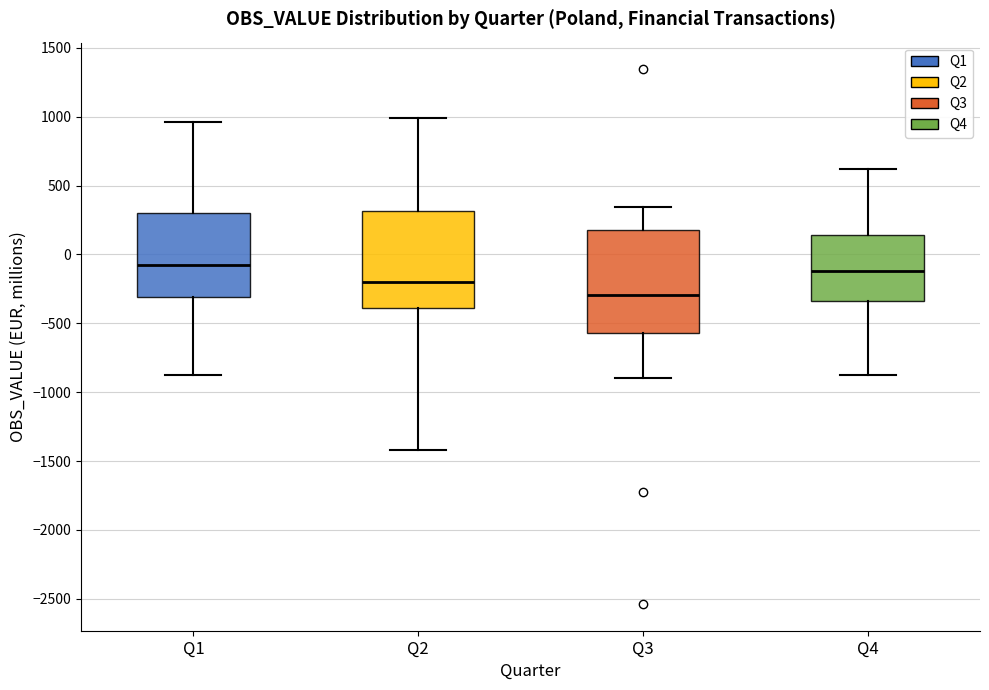

Reading left to right, read every box against the y-axis: the position of its median line, the range the box covers, and the ends of its whiskers. The values are not printed on the chart, so give them approximately, as read against the axis.

Q1: median -100, box -300 to 300, whiskers -900 to 950
Q2: median -200, box -400 to 300, whiskers -1400 to 1000
Q3: median -300, box -550 to 200, whiskers -900 to 350
Q4: median -100, box -350 to 150, whiskers -900 to 600